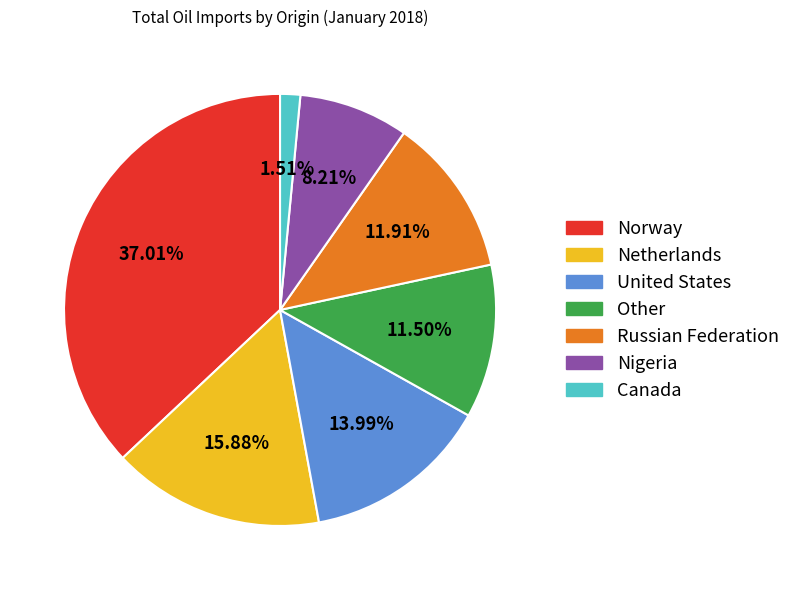

Is it true that Canada is 13% of the pie?

False